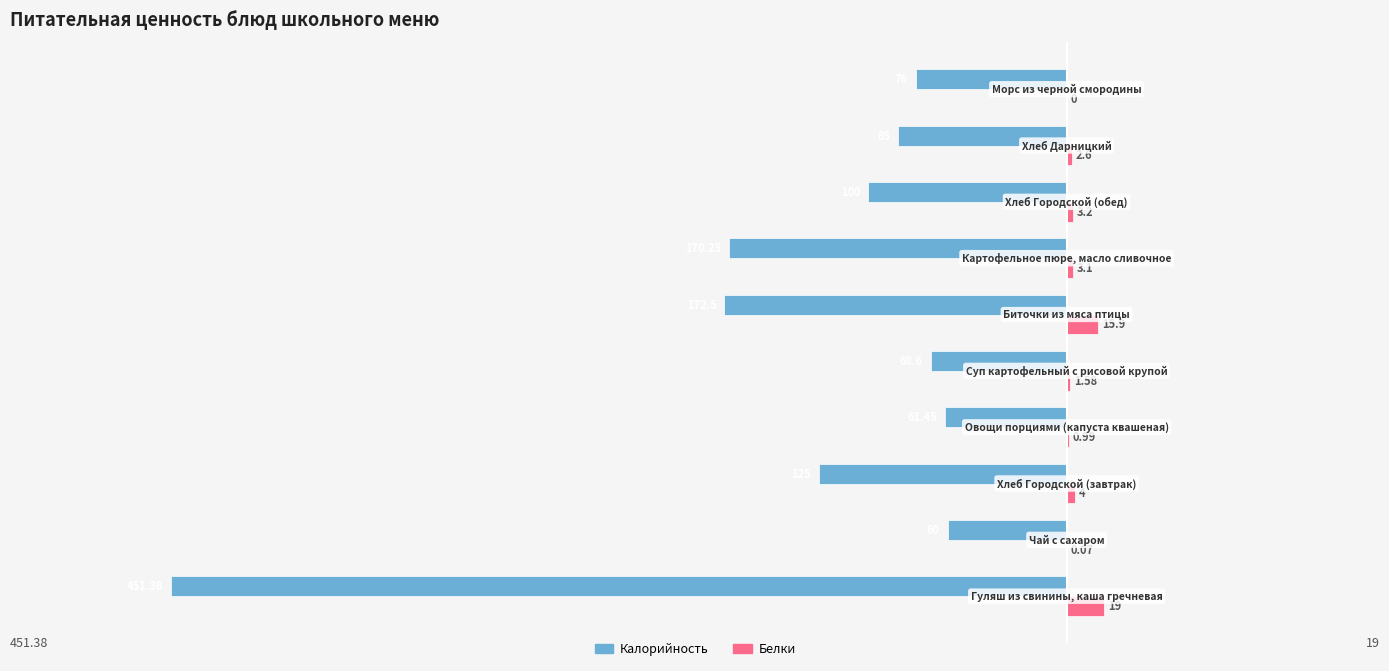

How many values in the Белки series exceed 3?

5